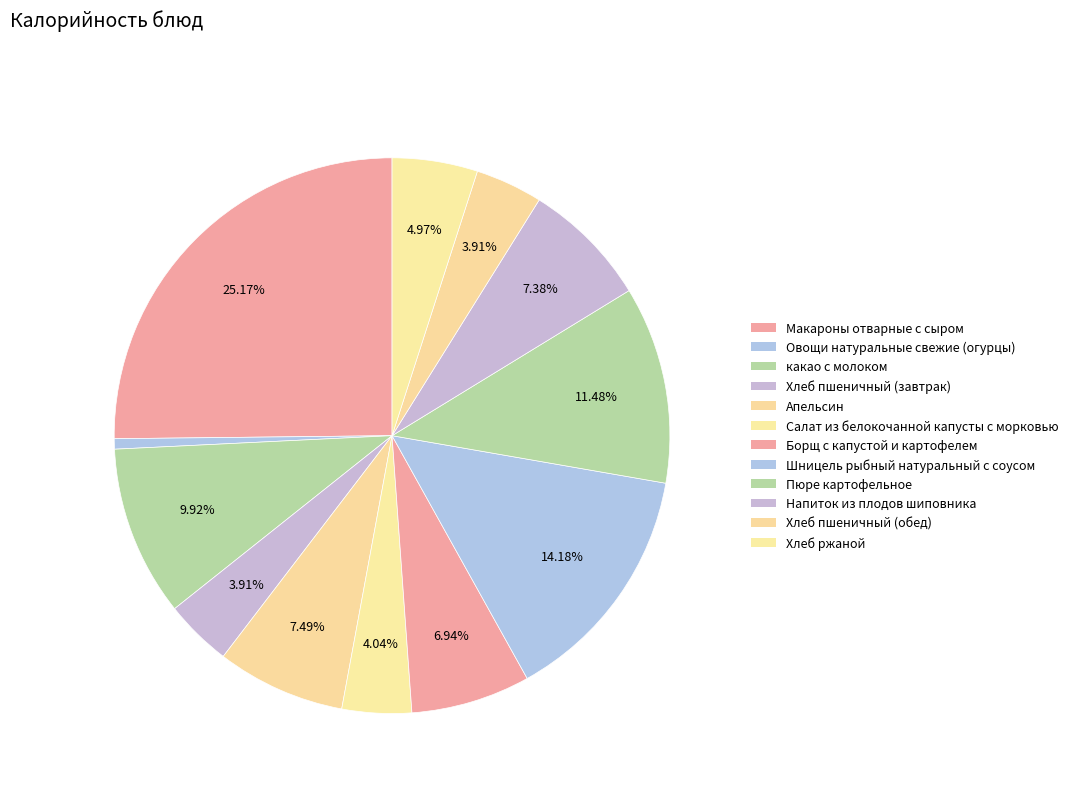

Is it true that Макароны отварные с сыром is 11% of the pie?

False